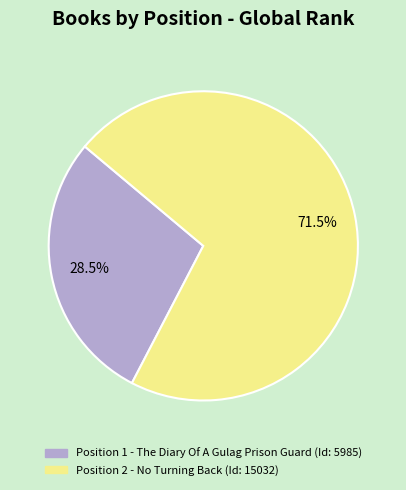

Is there a majority slice in this chart?

Yes